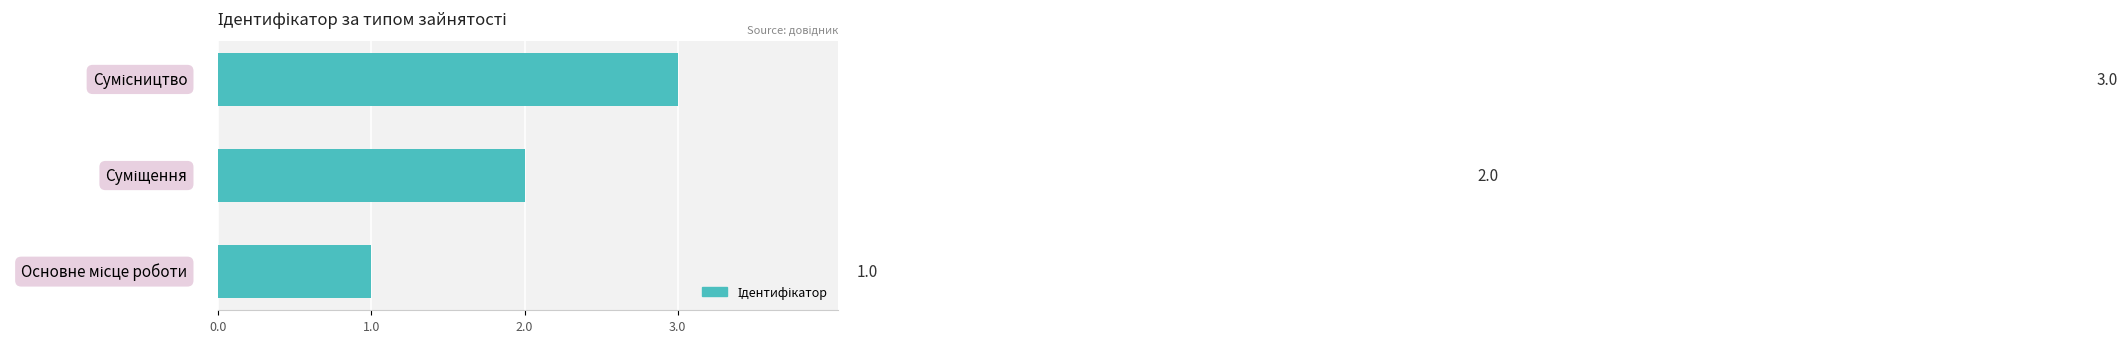

How many bars are there in total?

3